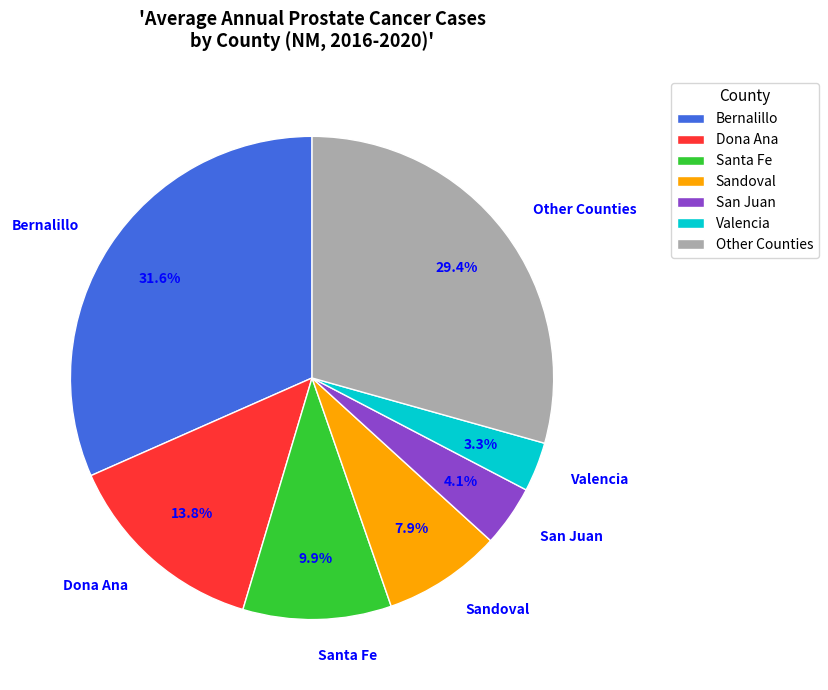

Which slice is the largest?

Bernalillo